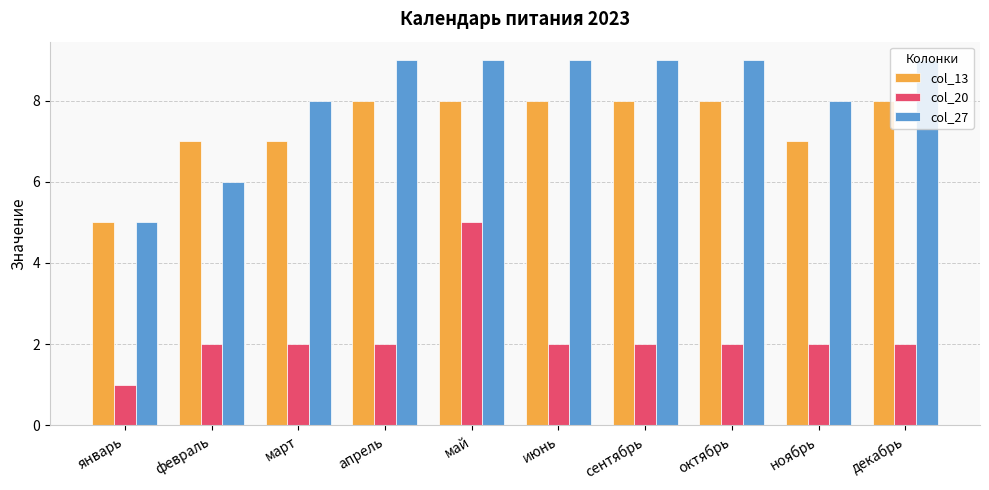

Is it true that col_27 equals 6 at февраль?

True